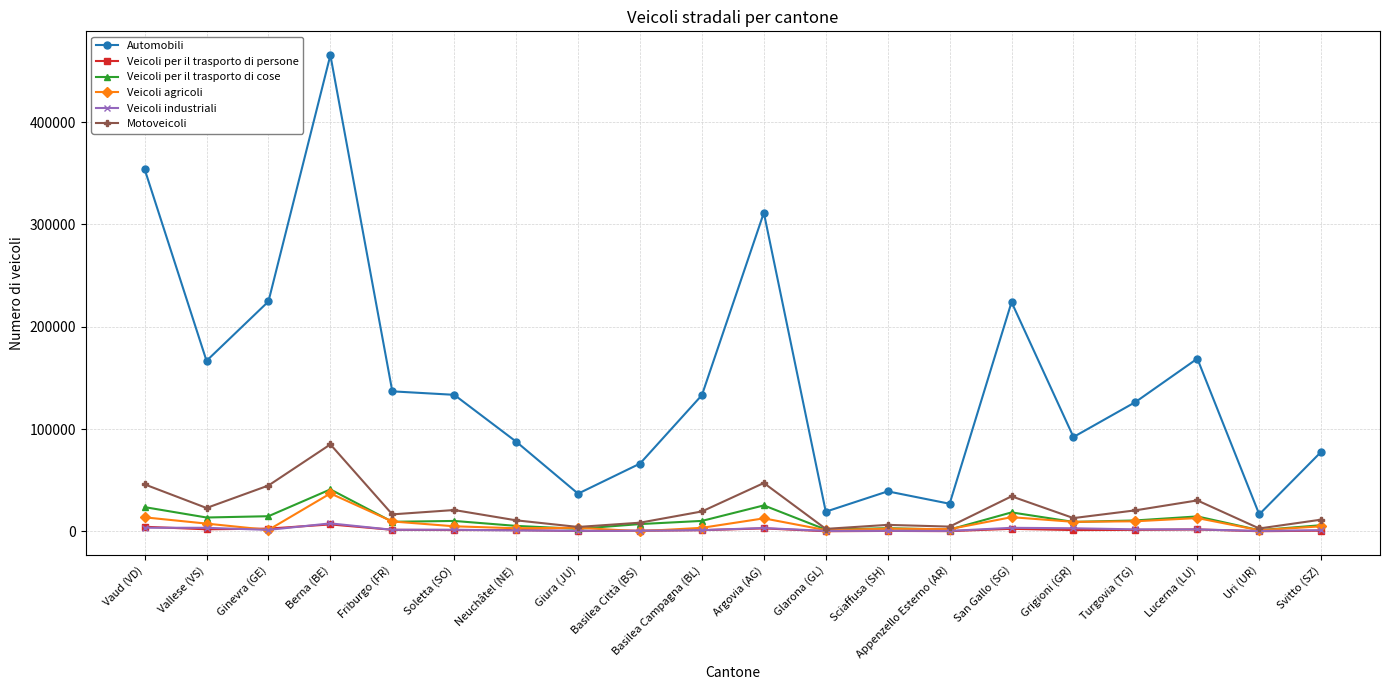

True or false: Automobili and Veicoli per il trasporto di cose cross at least once.

False